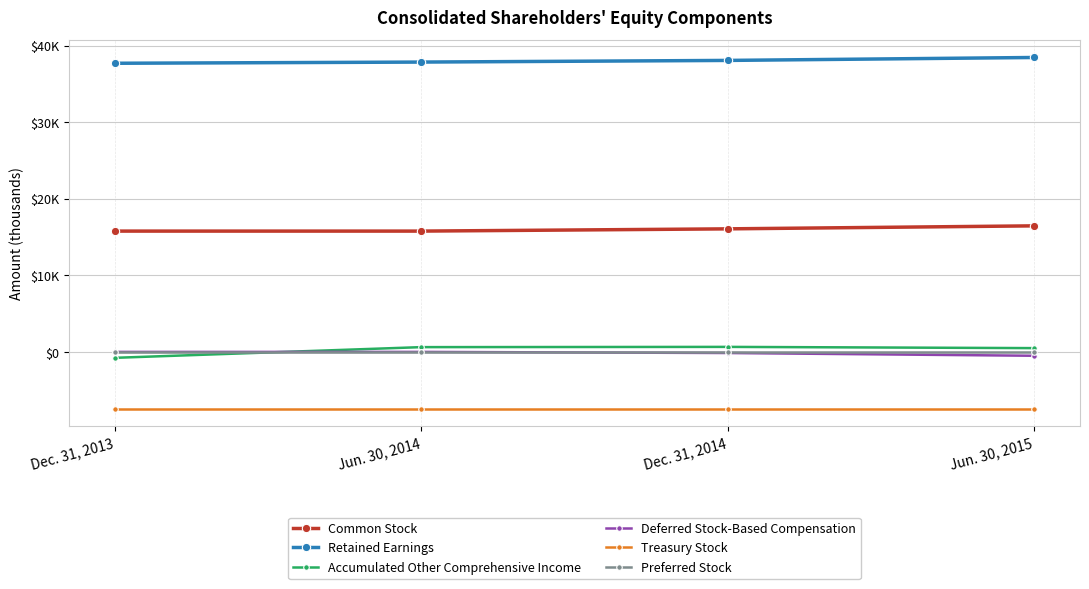

Which category has the lowest value across all series?

Dec. 31, 2013